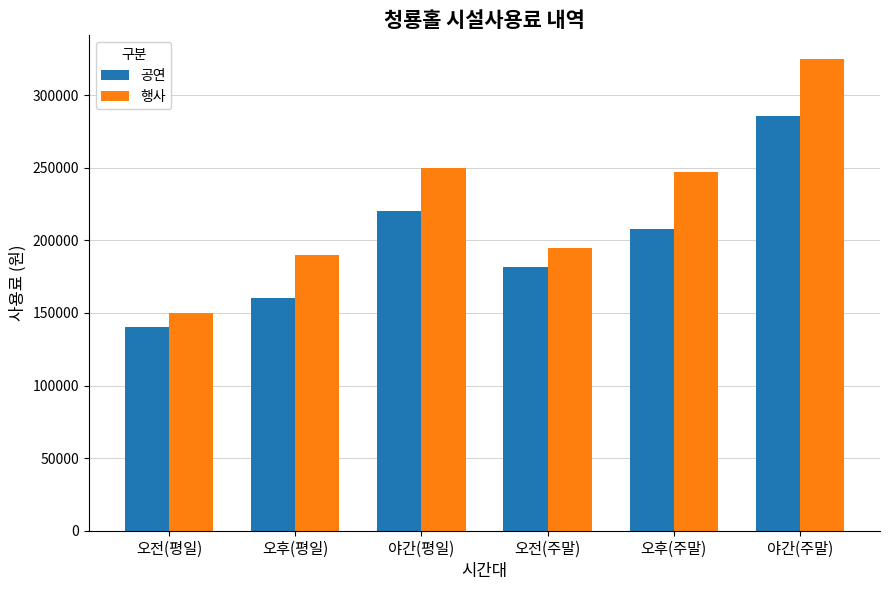

How many values in the 공연 series are below 208000?

3